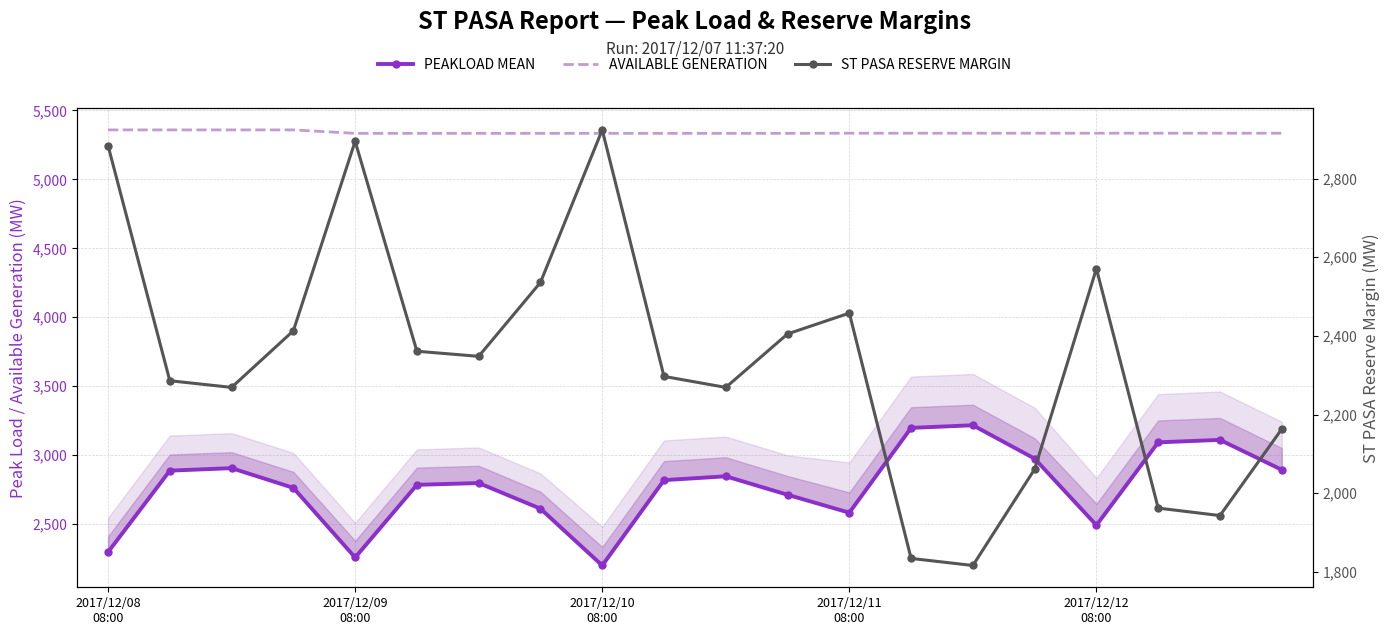

What is the lowest value of the AVAILABLE GENERATION series?

5334